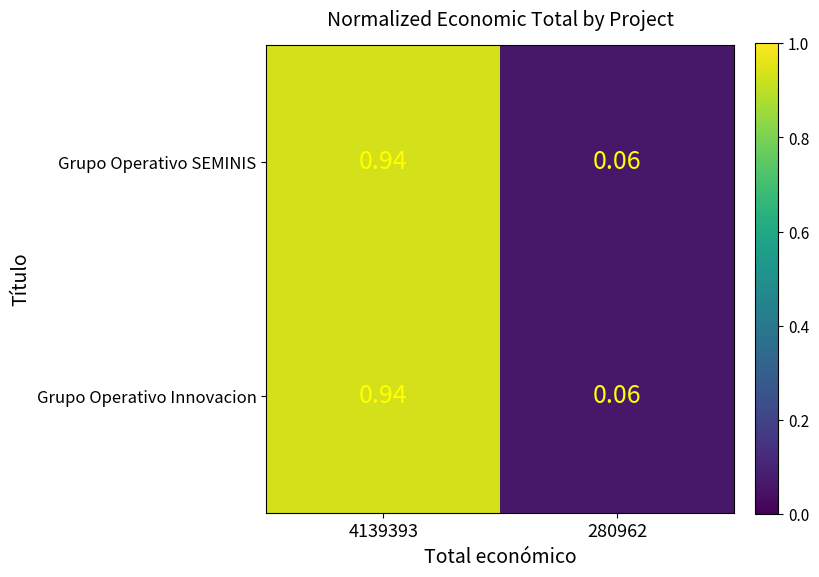

Is the value of Grupo Operativo SEMINIS at 4139393 greater than the value of Grupo Operativo Innovacion at 280962?

Yes